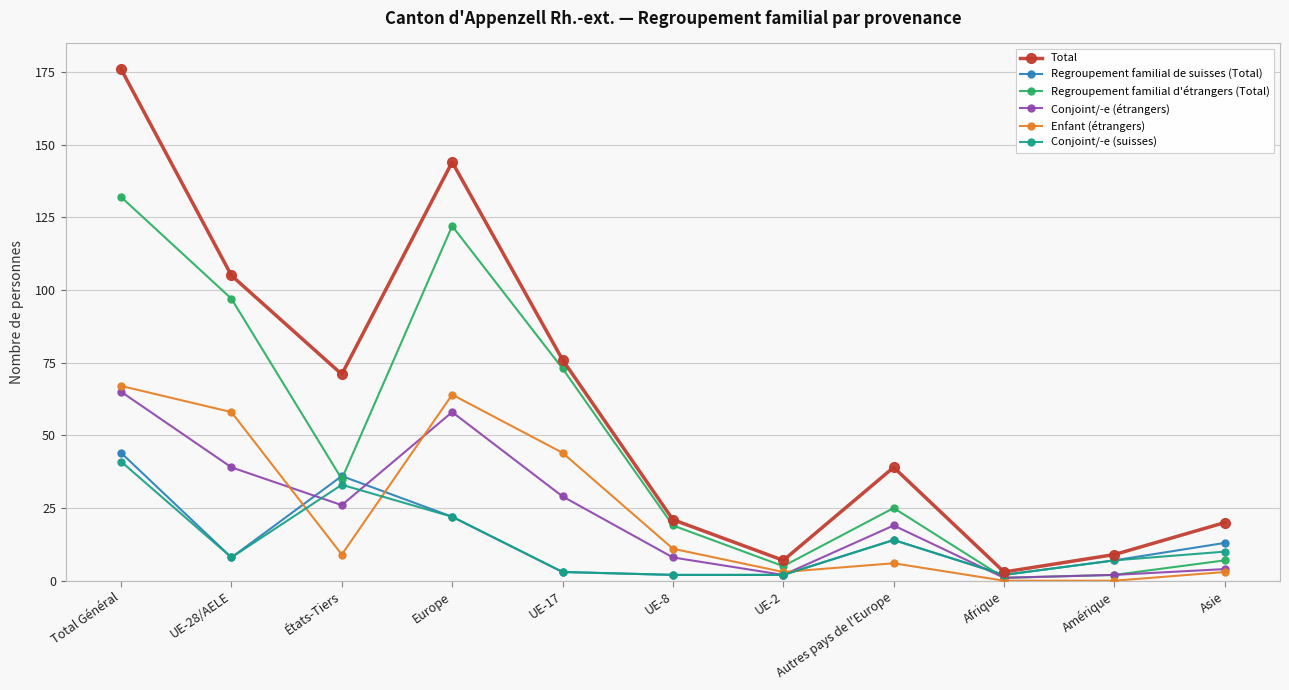

True or false: Regroupement familial d'étrangers (Total) and Total cross at least once.

False